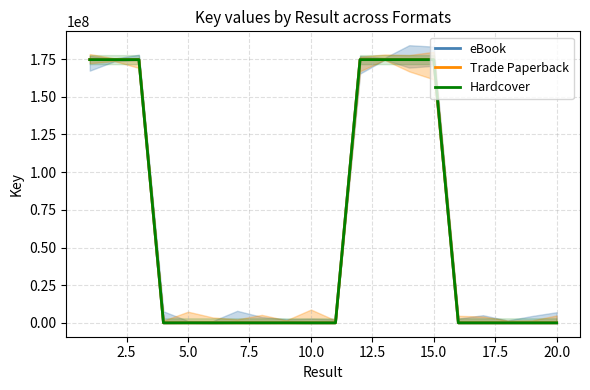

The value of Trade Paperback at 20.0 is 0. True or false?

True